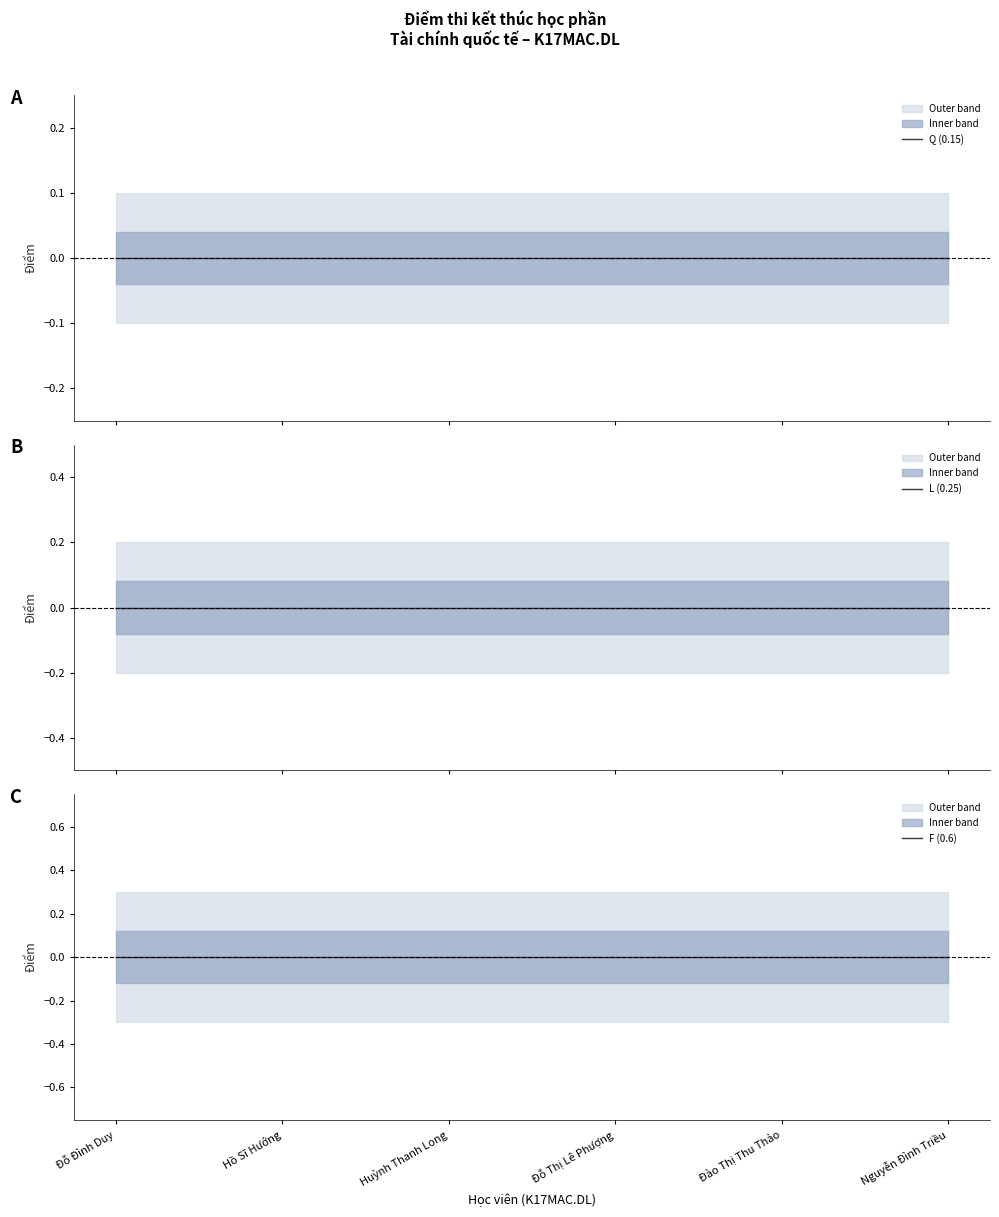

Rank the categories by Total value from highest to lowest.

Đỗ Đình Duy, Hồ Sĩ Hướng, Huỳnh Thanh Long, Đỗ Thị Lê Phượng, Đào Thị Thu Thảo, Nguyễn Đình Triều